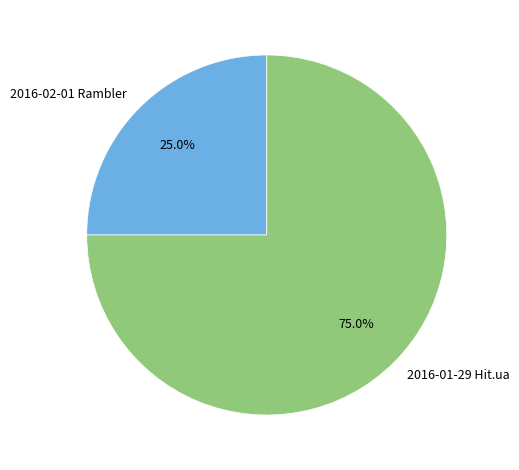

Is 2016-01-29 Hit.ua the majority of the pie?

Yes